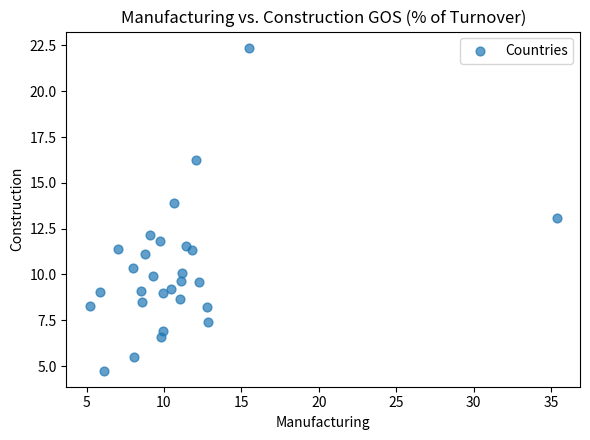

What is the range of Y values (max minus min)?

17.6